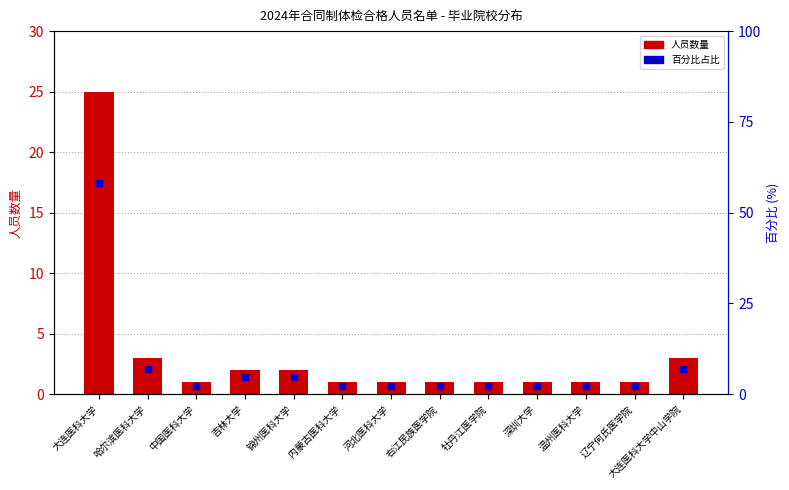

At how many categories does at least one series exceed 41?

1